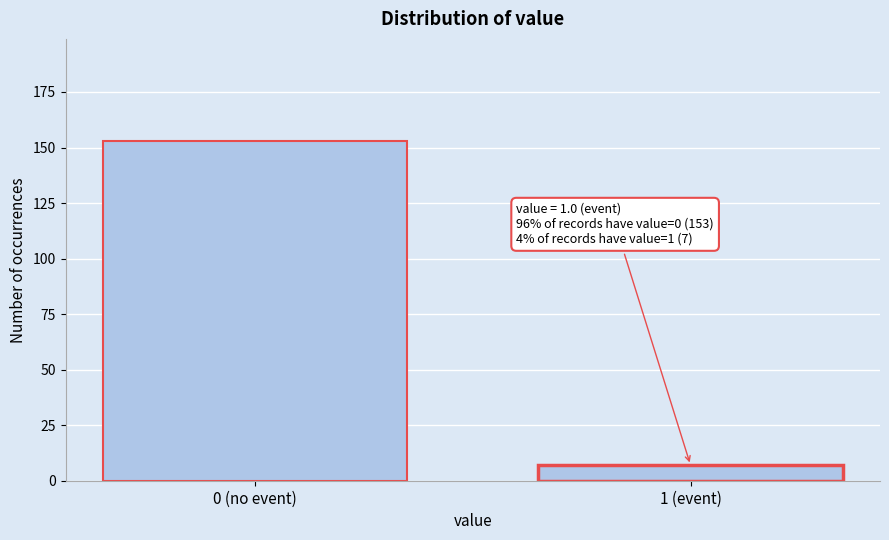

Reading right to left, extract all data points from this chart.

1 (event)=7	0 (no event)=153